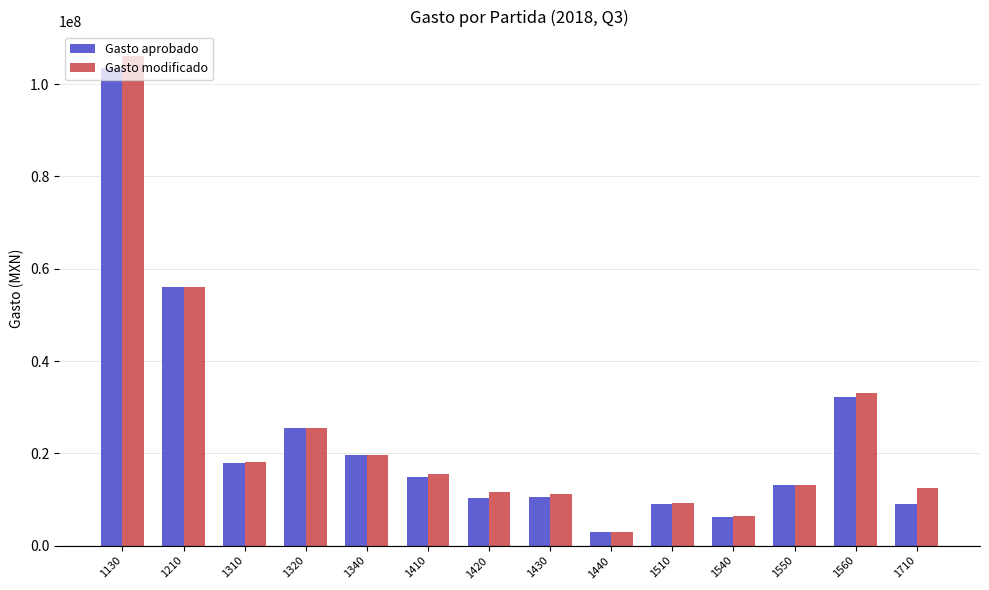

What is the difference between the second highest and minimum values in the Gasto modificado series?

52996305.3